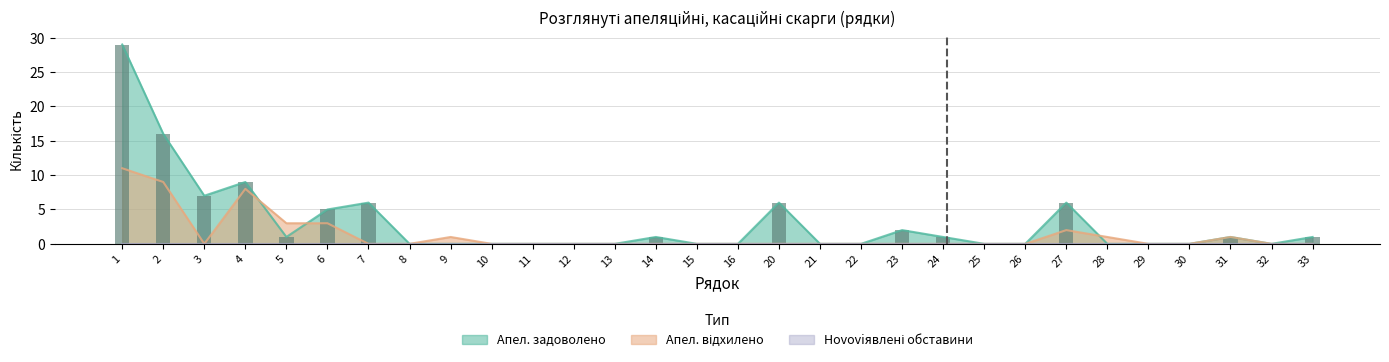

Reading right to left, extract all data points from this chart.

Апеляційні скарги прокурора (задоволено): 33=1	32=0	31=1	30=0	29=0	28=0	27=6	26=0	25=0	24=1	23=2	22=0	21=0	20=6	16=0	15=0	14=1	13=0	12=0	11=0	10=0	9=0	8=0	7=6	6=5	5=1	4=9	3=7	2=16	1=29
Апеляційні скарги прокурора (відхилено): 33=0	32=0	31=1	30=0	29=0	28=1	27=2	26=0	25=0	24=0	23=0	22=0	21=0	20=0	16=0	15=0	14=0	13=0	12=0	11=0	10=0	9=1	8=0	7=0	6=3	5=3	4=8	3=0	2=9	1=11